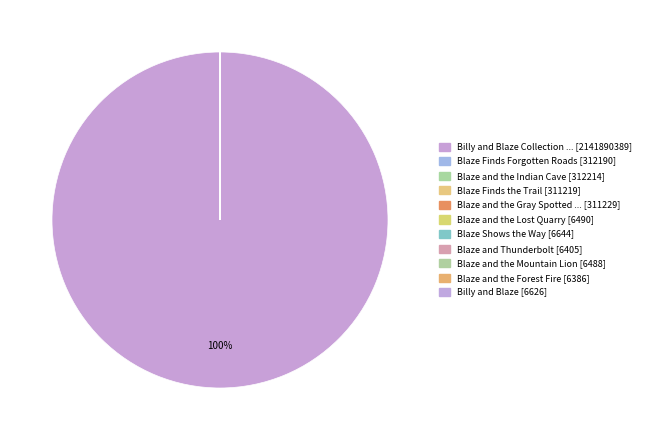

To the nearest percent, what is the average slice percentage?

9%